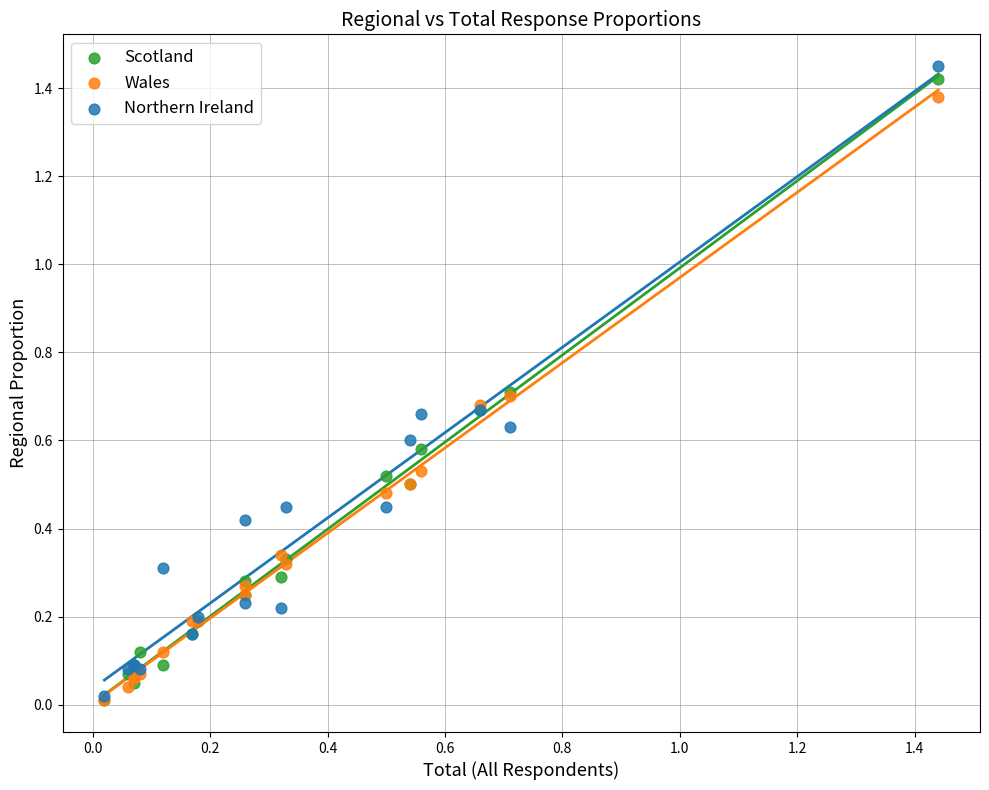

What are all the series names shown in the legend?

Scotland, Wales, Northern Ireland